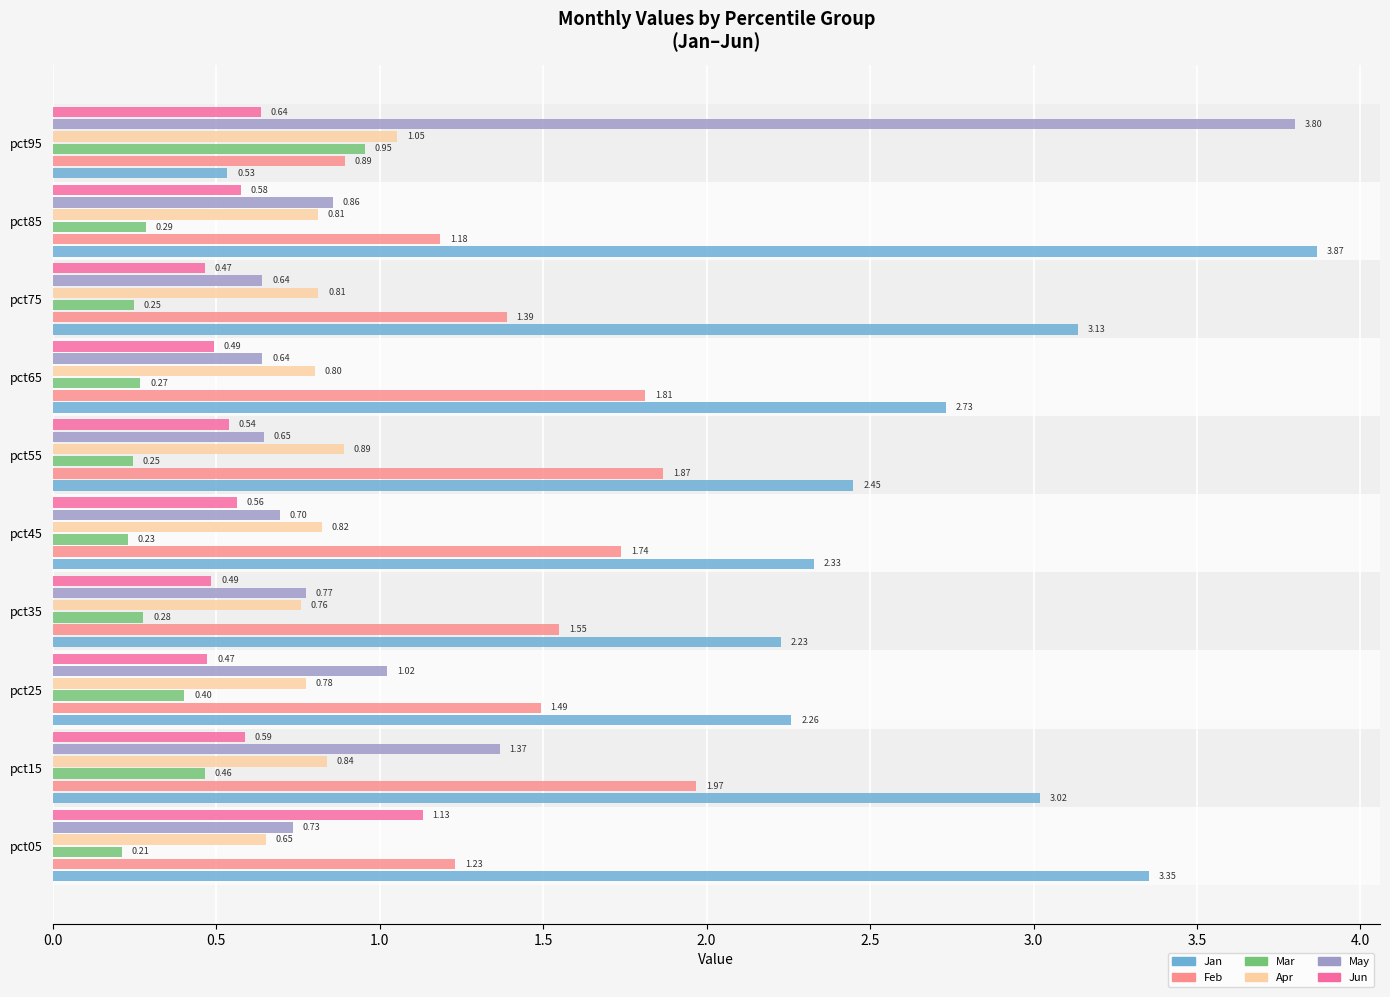

What are all the series names shown in the legend?

Jan, Feb, Mar, Apr, May, Jun